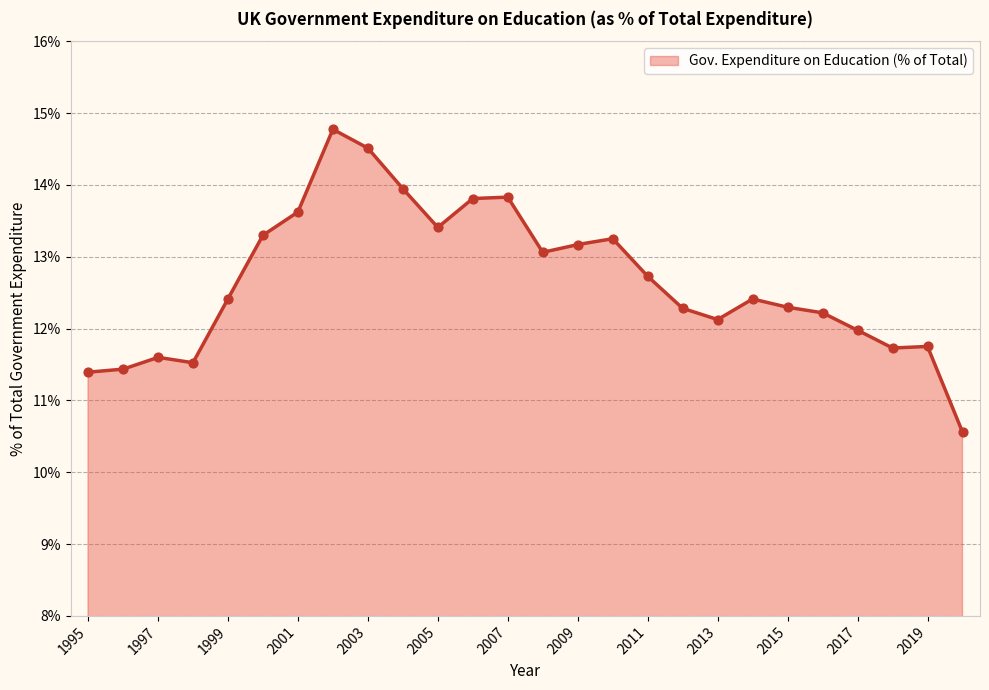

Approximately how many times larger is the value at 2018 compared to 1995?

1.0